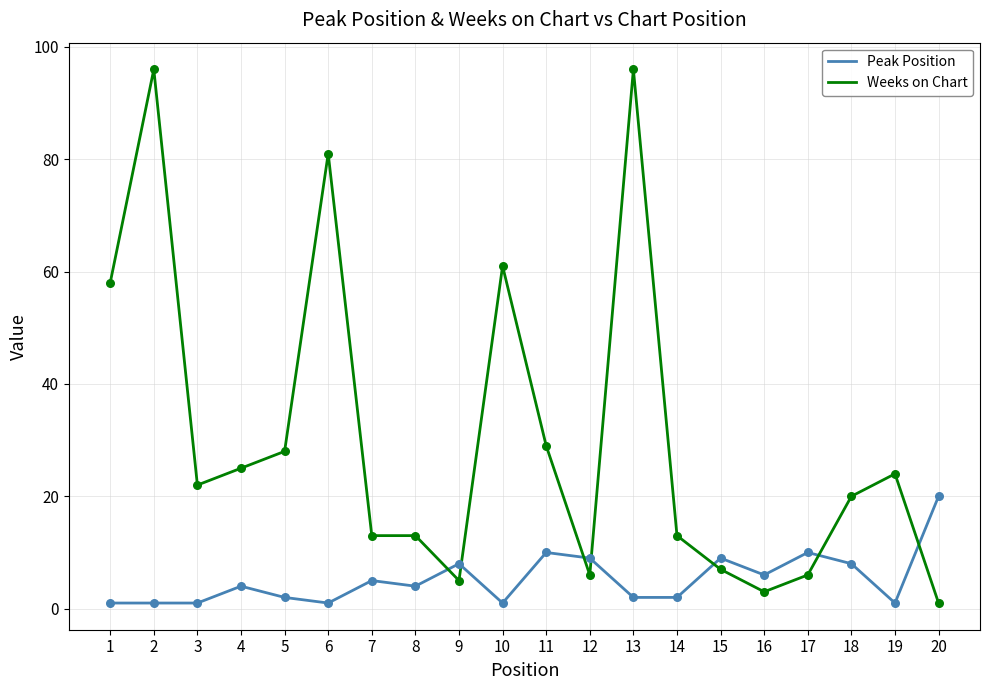

Which series has the largest range (max minus min)?

Weeks on Chart